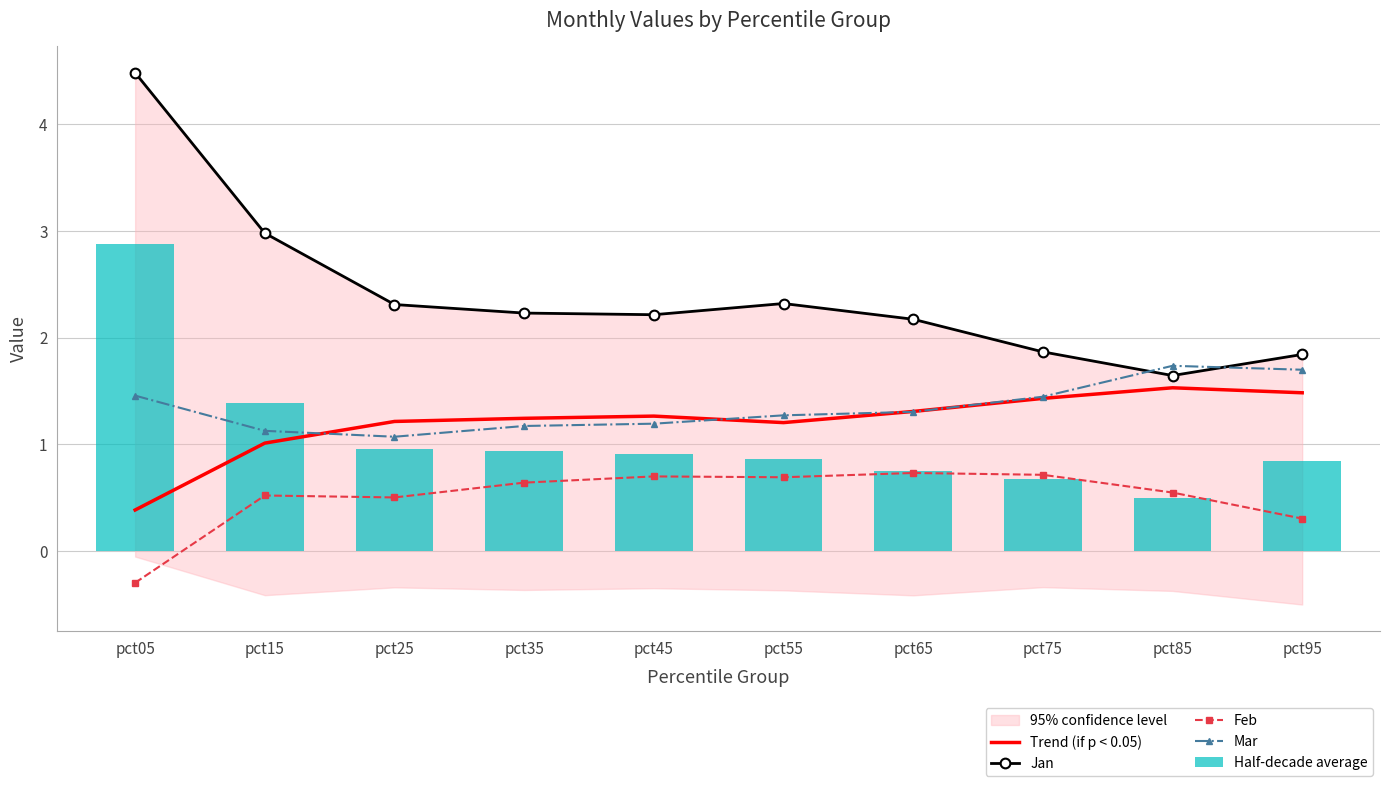

Which series changed the most between pct35 and pct65?

Half-decade average